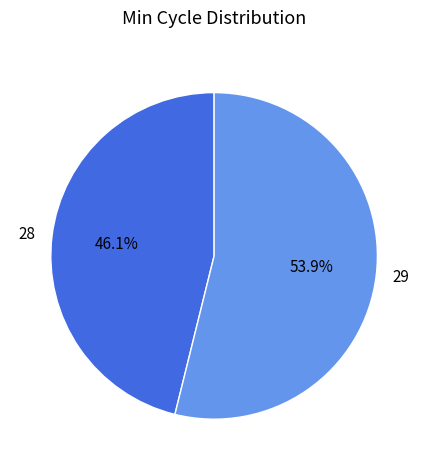

What portion of the pie excludes 28?

53.9%